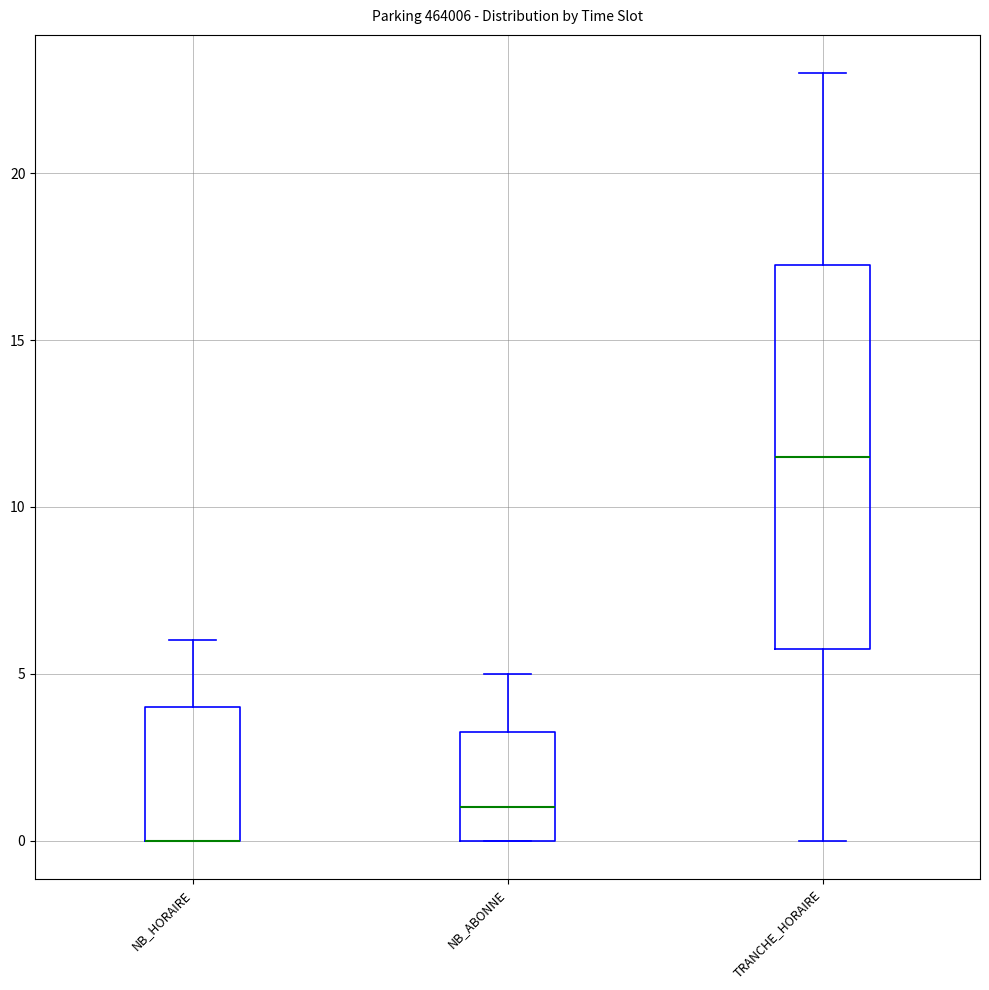

Reading left to right, transcribe this box plot: for each box, give where its median line is, the range the box spans, and where its two whiskers end, as read against the y-axis. The values are not printed on the chart, so give them approximately, as read against the axis.

NB_HORAIRE: median 0.0 (drawn on the box's lower edge), box 0.0 to 4.0, whiskers 0.0 to 6.0
NB_ABONNE: median 1.0, box 0.0 to 3.5, whiskers 0.0 to 5.0
TRANCHE_HORAIRE: median 11.5, box 6.0 to 17.5, whiskers 0.0 to 23.0